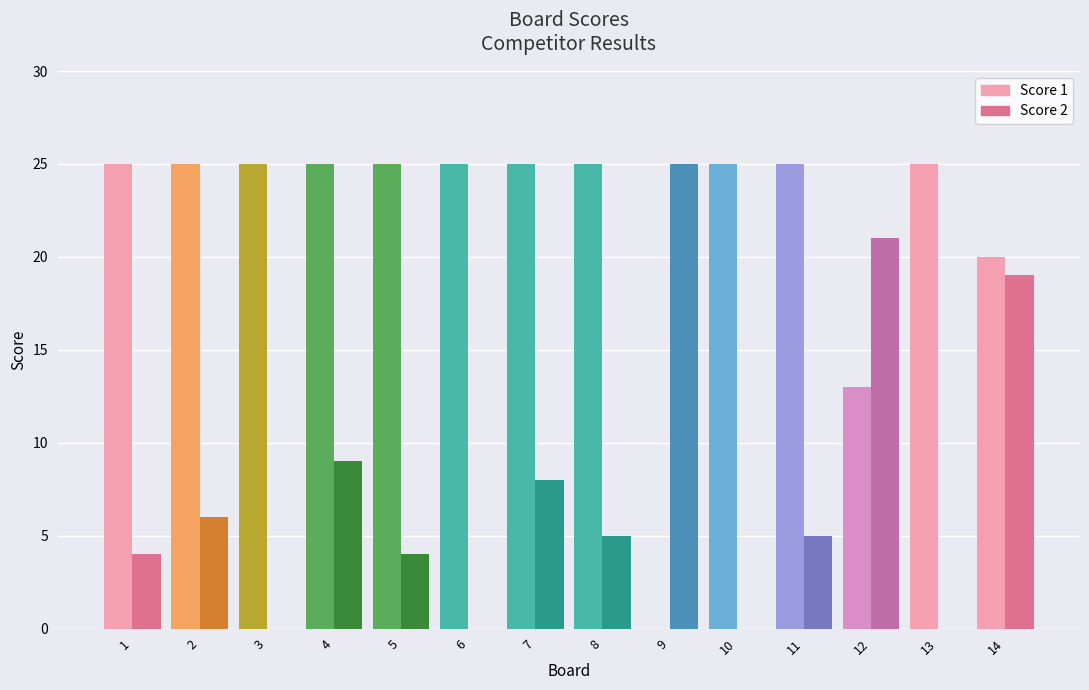

How many groups of bars are there?

14